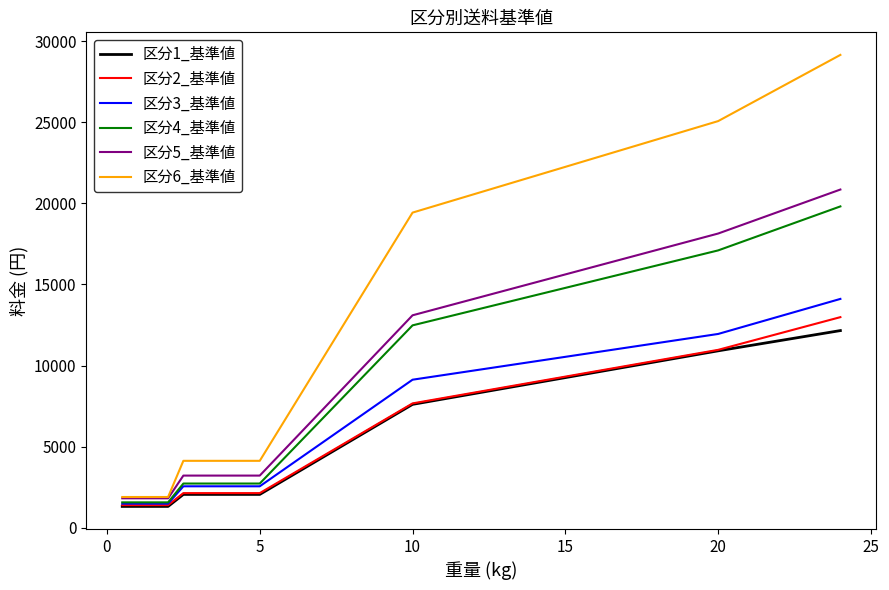

What are all the series names shown in the legend?

区分1_基準値, 区分2_基準値, 区分3_基準値, 区分4_基準値, 区分5_基準値, 区分6_基準値